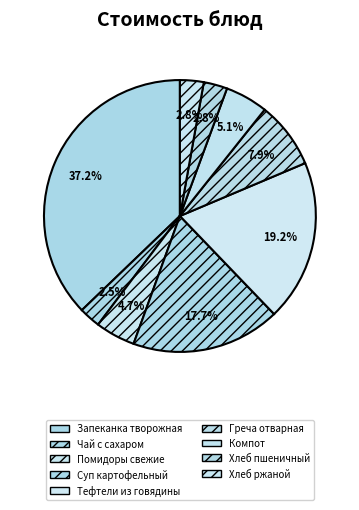

Count the number of slices in the pie.

9